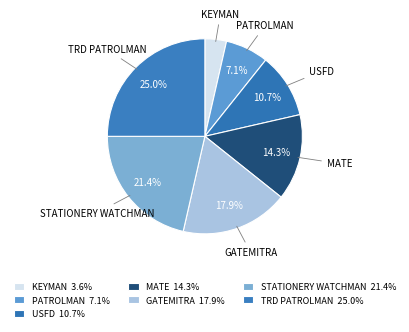

The KEYMAN slice represents 16% of the pie. True or false?

False